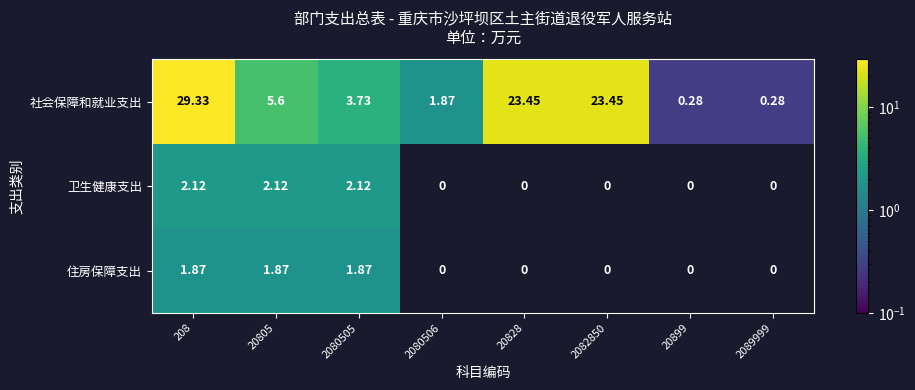

Where is 社会保障和就业支出 nearest to the value 14?

20805